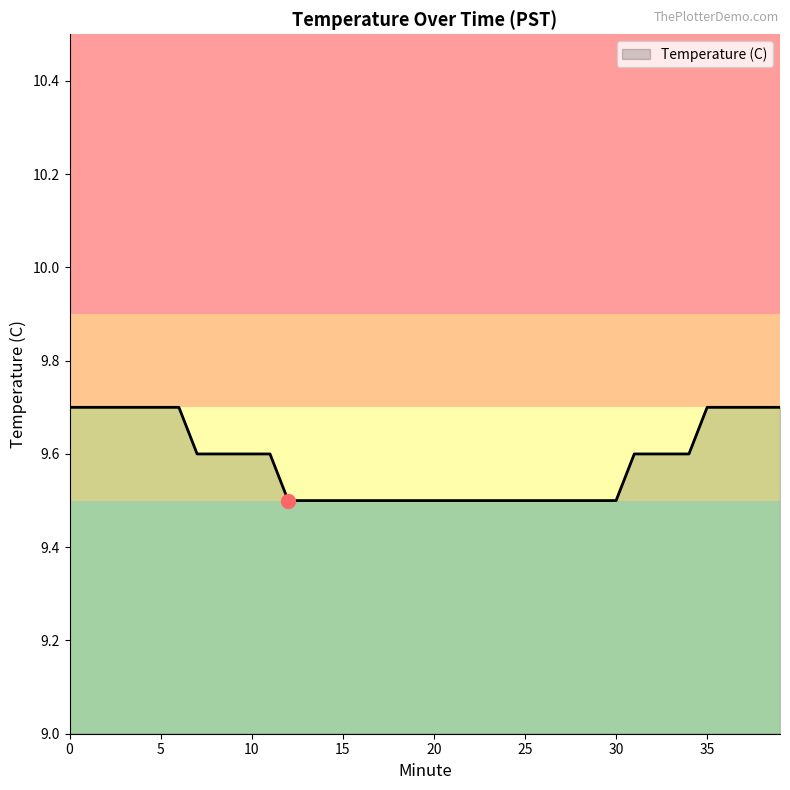

What is the sum of all values?

383.3